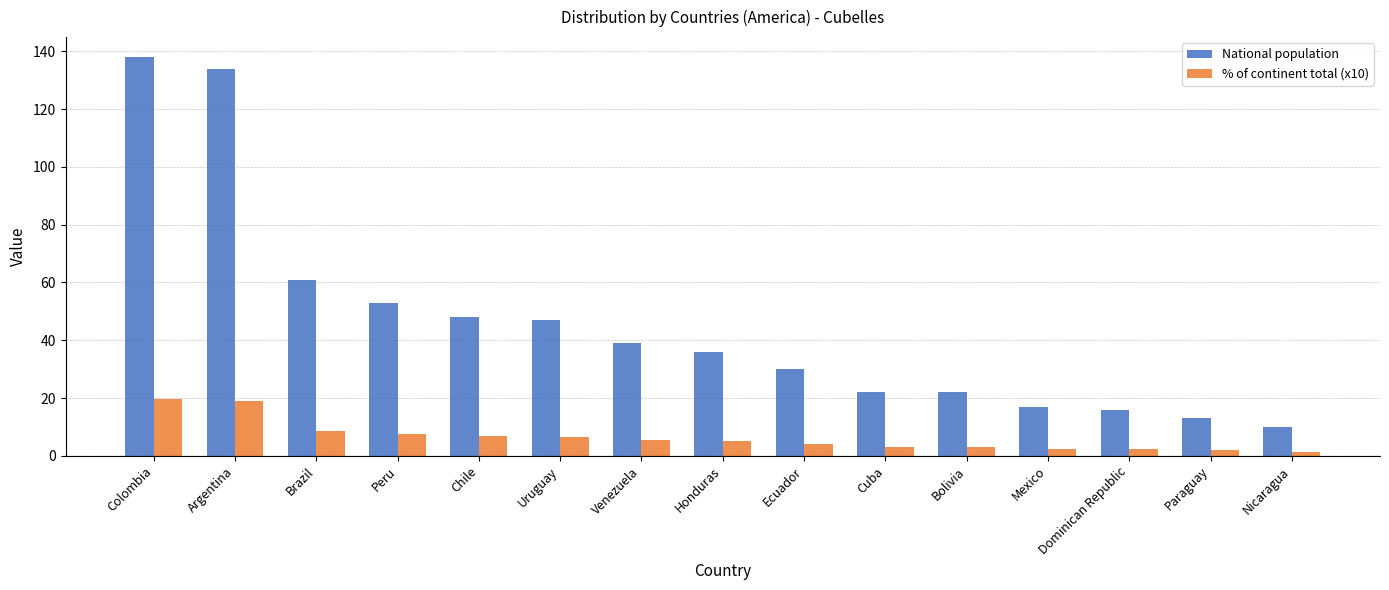

Are the bars grouped side by side (vs. stacked)?

Yes